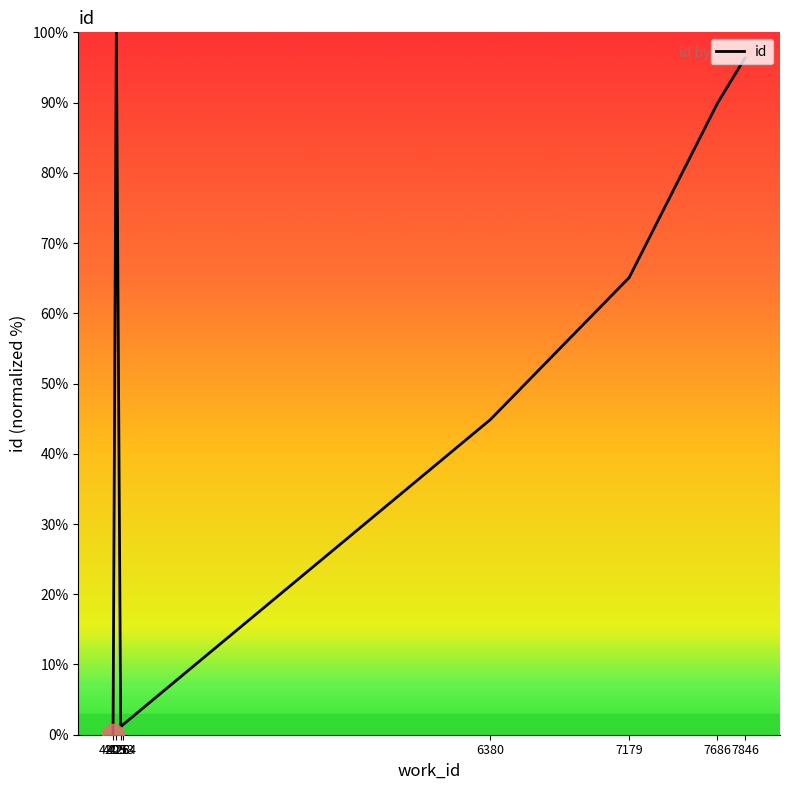

How many points are higher than both their immediate neighbors (excluding endpoints)?

1